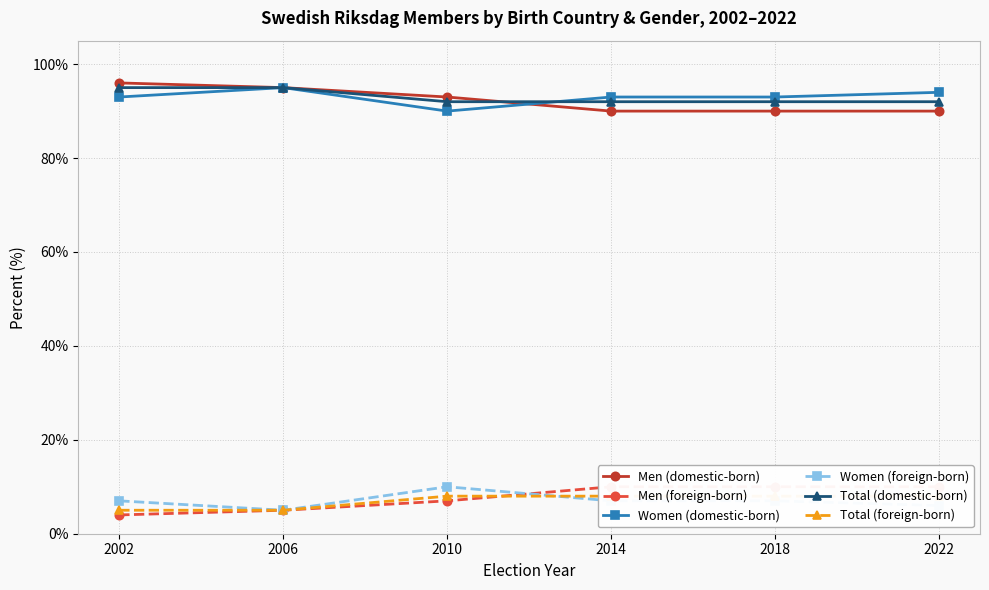

What is the total value across all series at 2022?

300